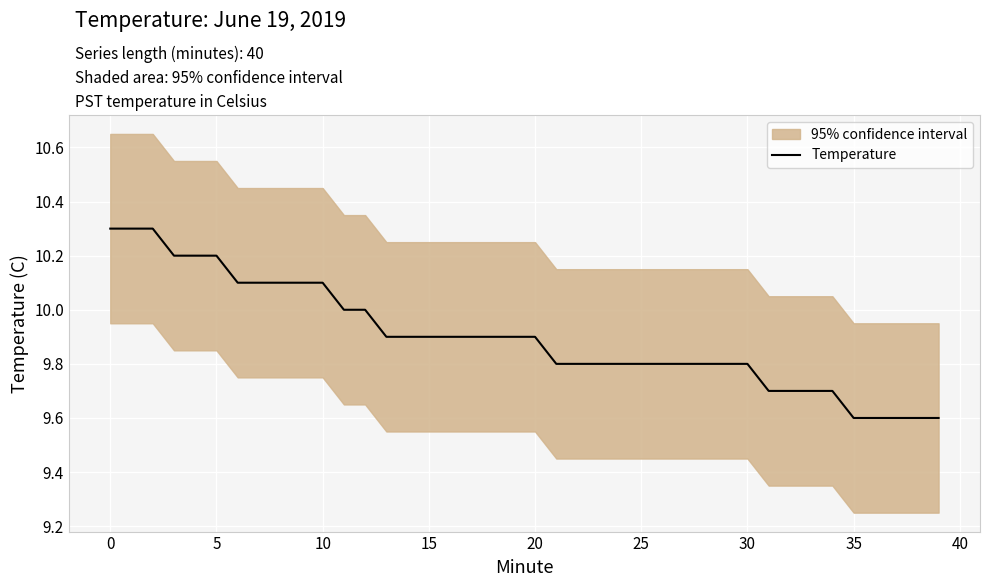

How many lines are shown in the chart?

1